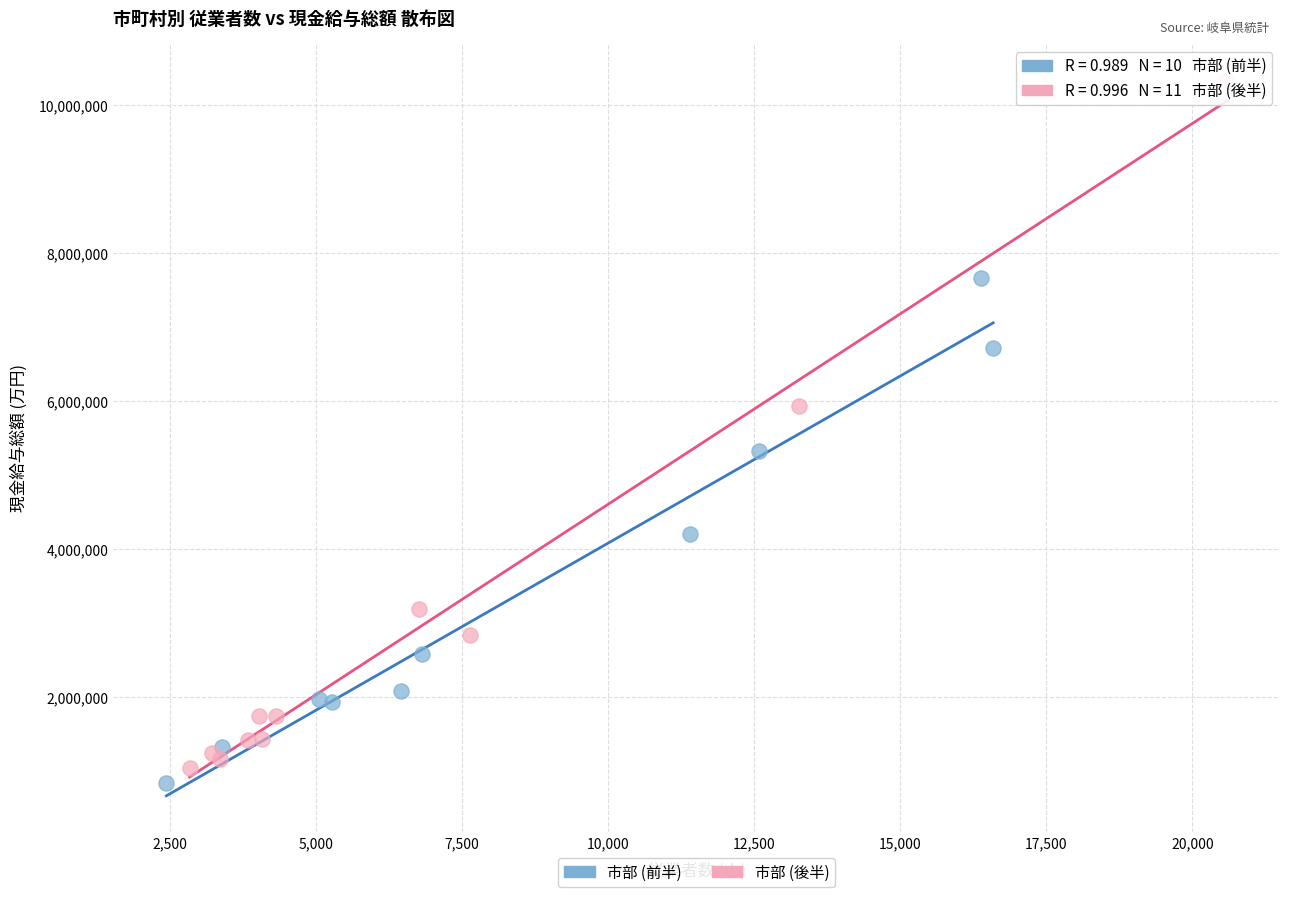

Which series reaches the maximum Y coordinate?

市部 (後半)